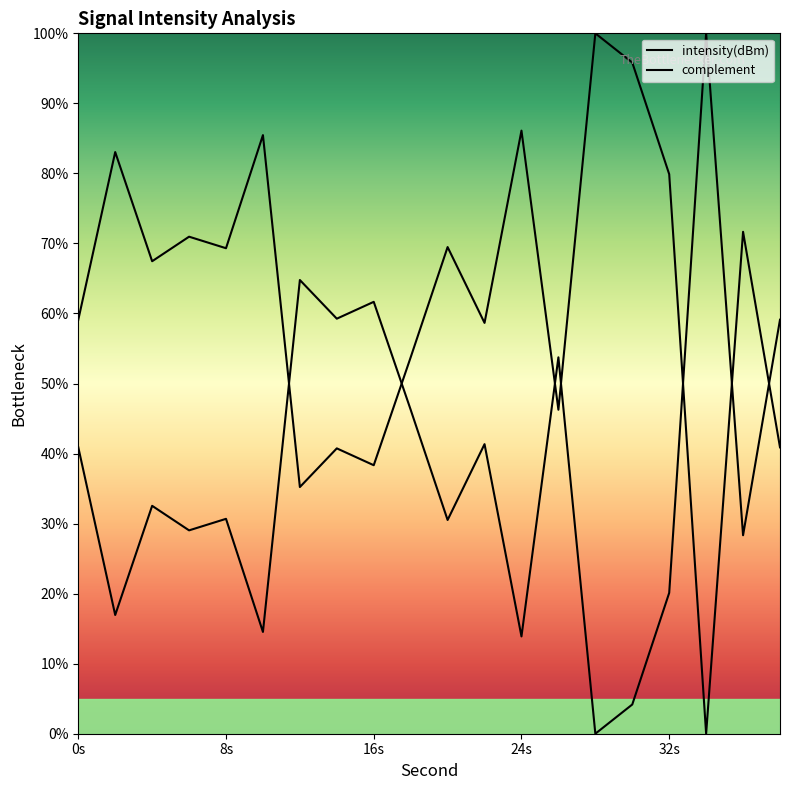

Where is the data nearest to the value 50?

26